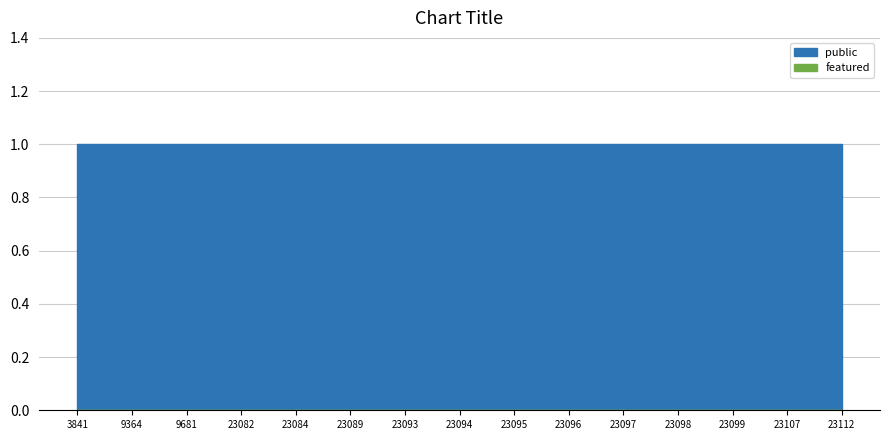

Between 23089 and 23112, which series saw the biggest shift?

public